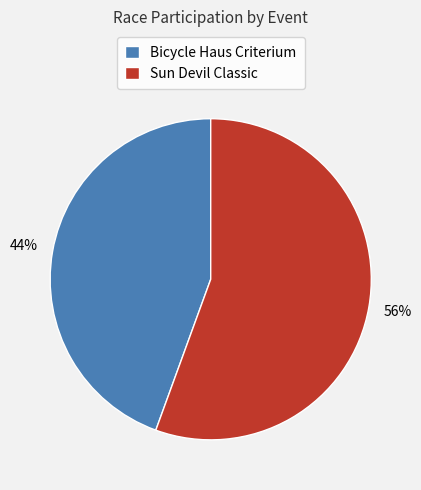

Combined, do Sun Devil Classic and Bicycle Haus Criterium account for over 50%?

Yes